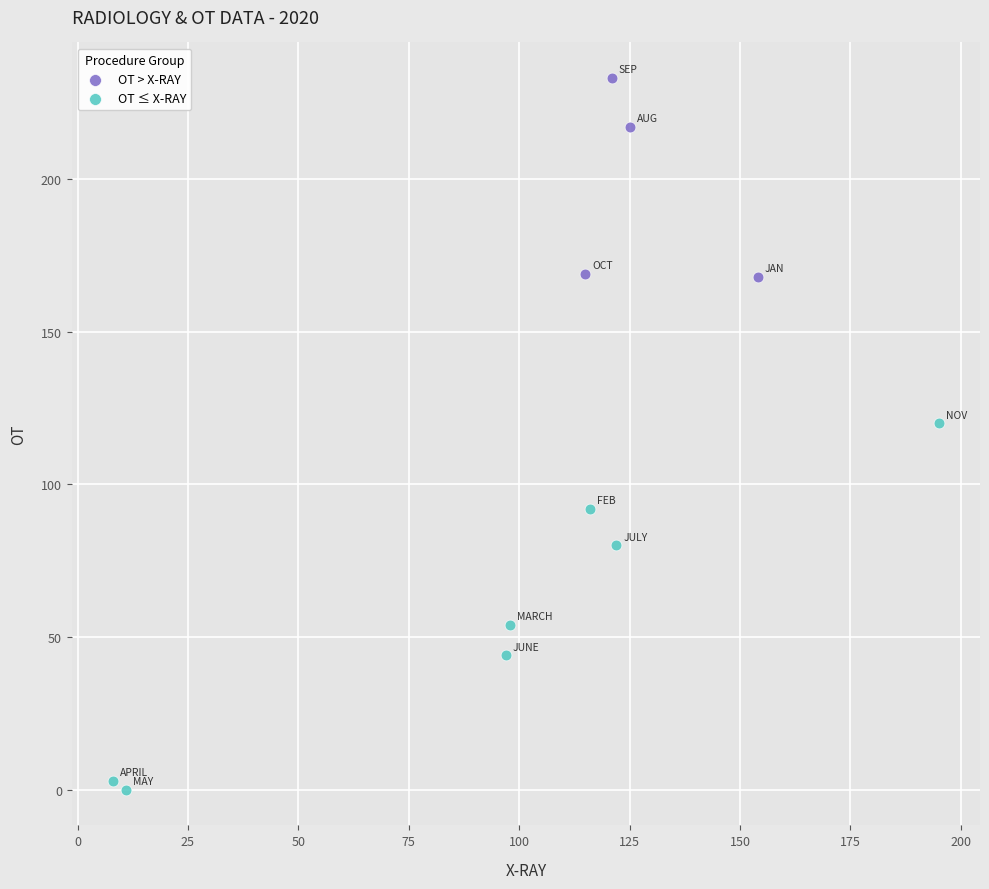

Which series contains the highest Y value?

OT > X-RAY